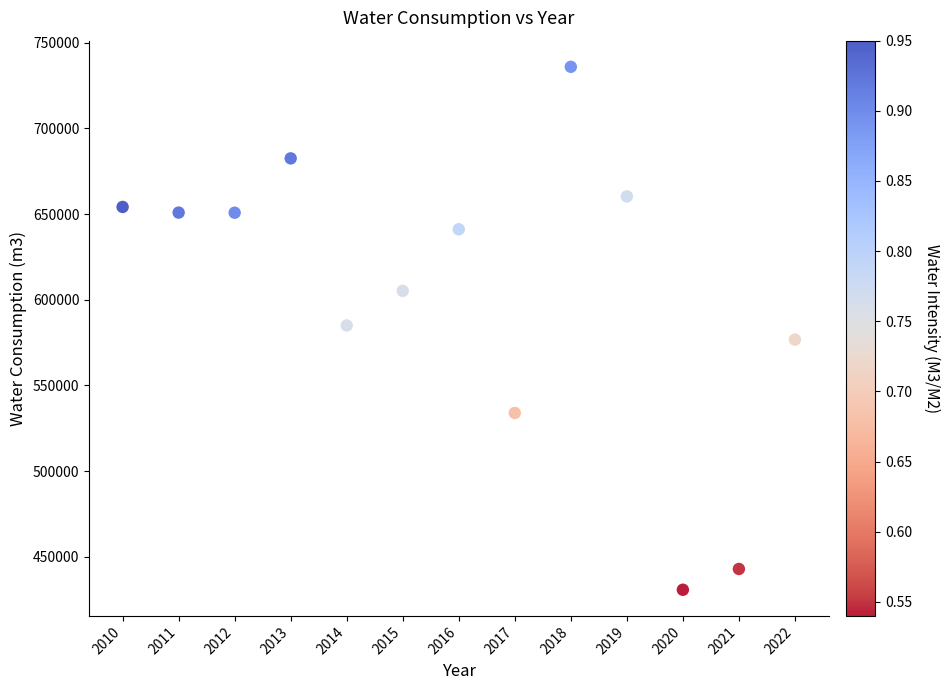

What is the range of Y values (max minus min)?

305310